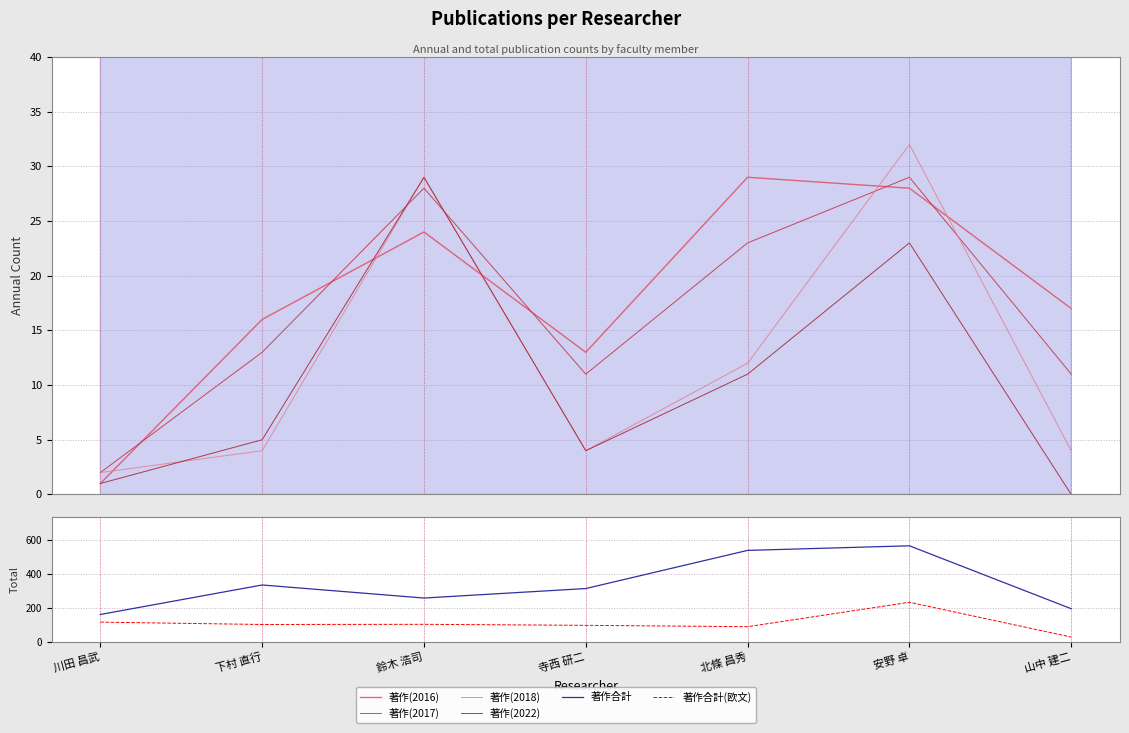

List the series in order of their peak value, highest first.

著作合計, 著作合計(欧文), 著作(2018), 著作(2016), 著作(2017), 著作(2022)